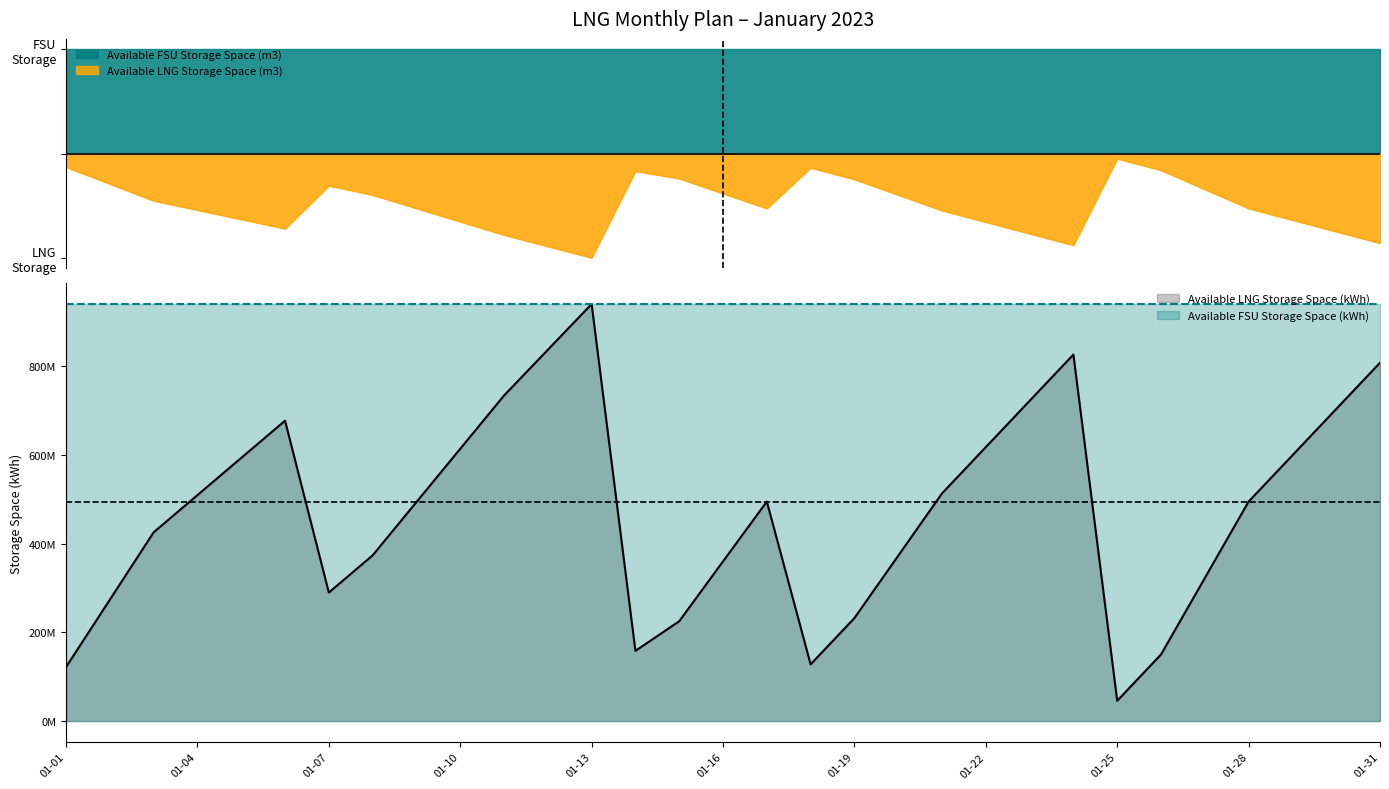

The Available LNG Storage Space (kWh) series shows 494773371.0 at 2023-01-17. True or false?

True